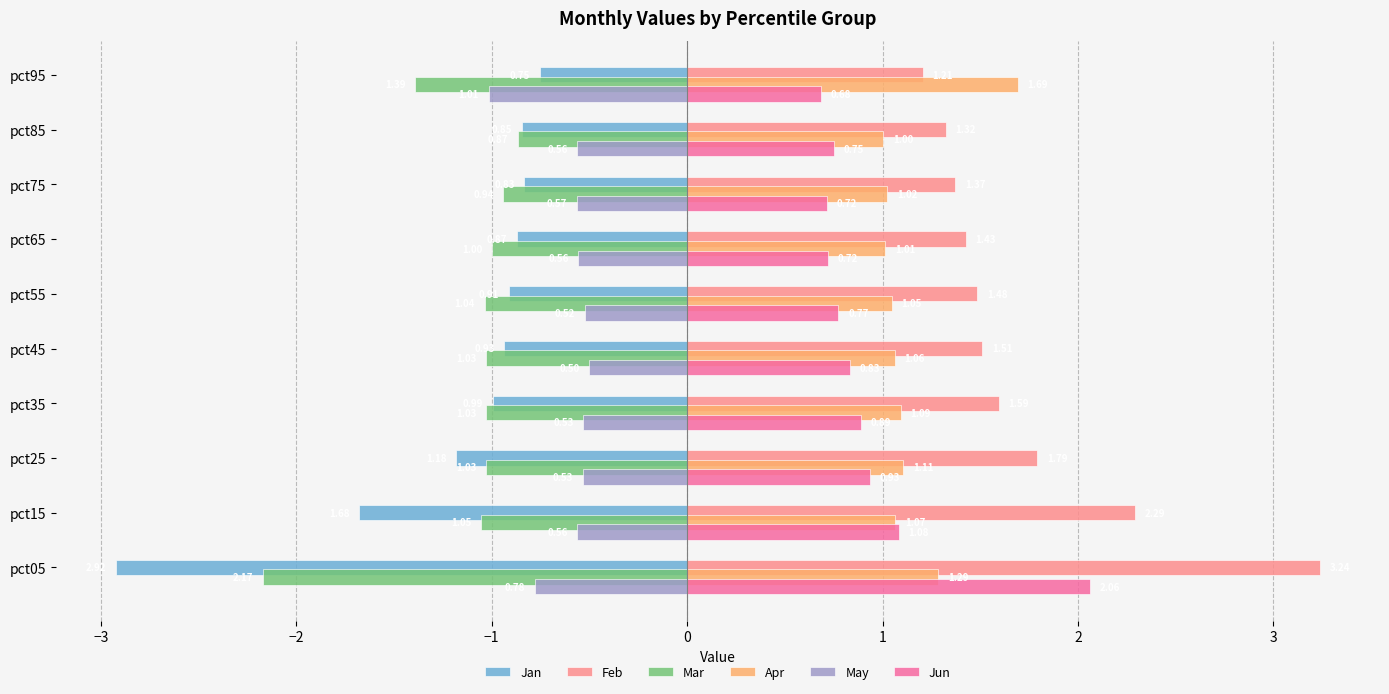

At which category is the sum across all series the highest?

pct15